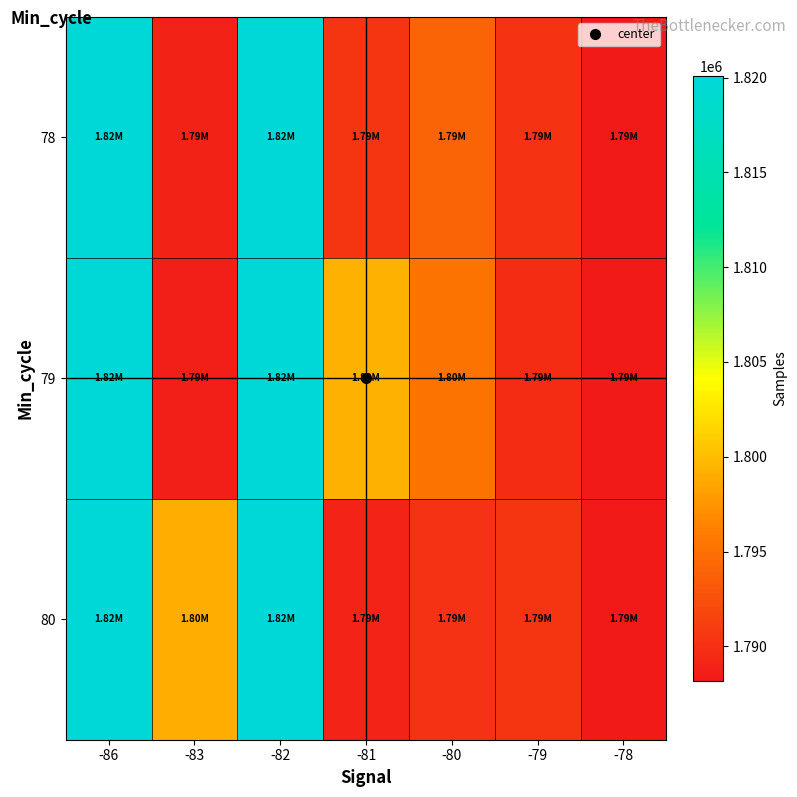

What is the total value across all series at -81?

5378660